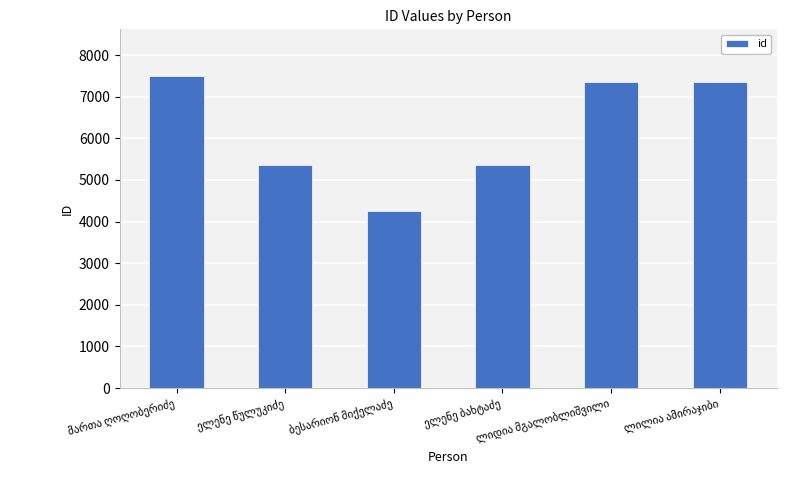

What is the difference between the second highest and second lowest values?

2010